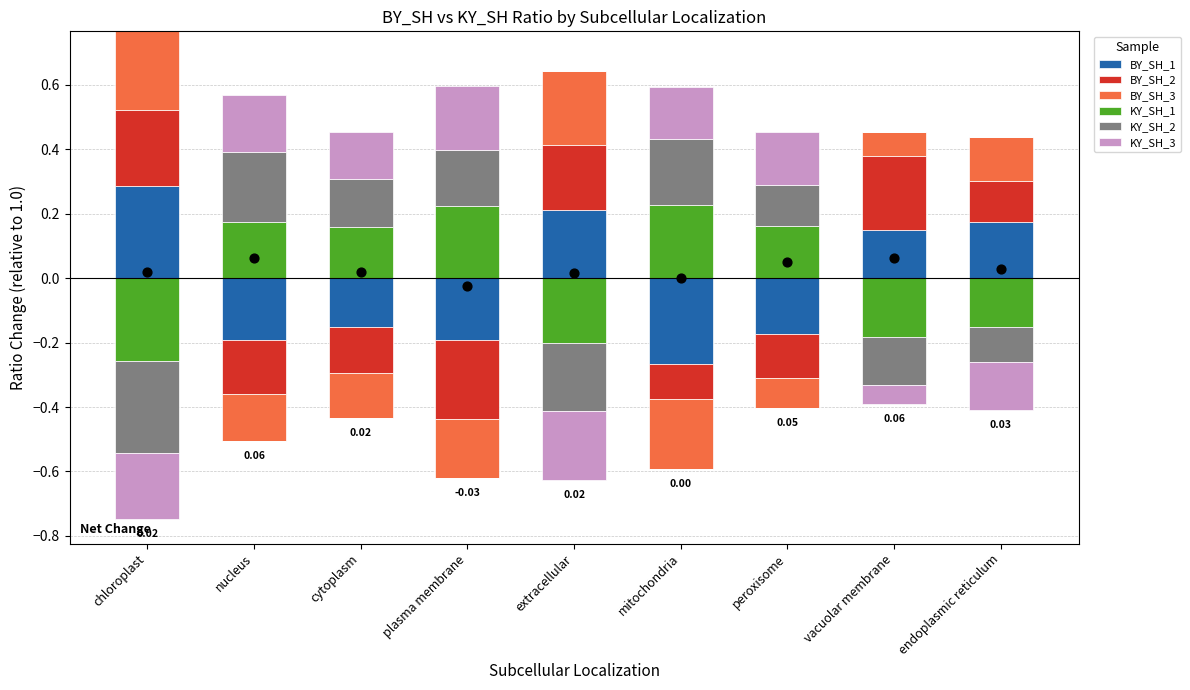

Is the value of BY_SH_2 at cytoplasm greater than the value of BY_SH_1 at chloroplast?

No